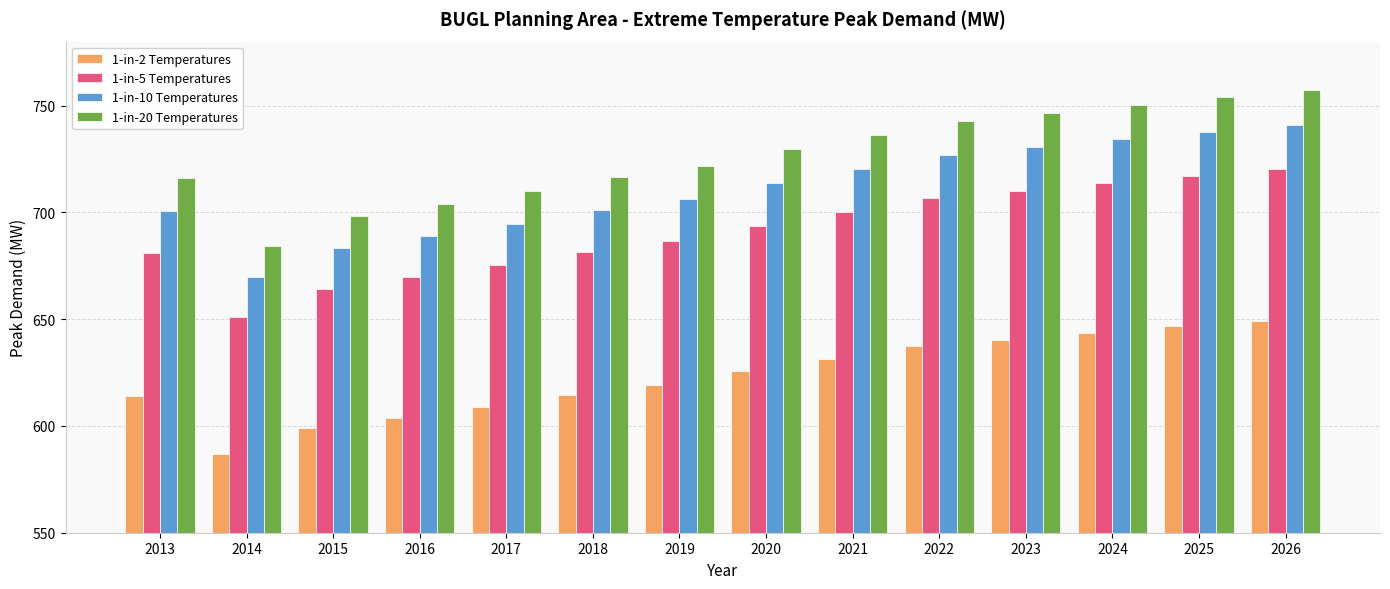

How many bars are there in total?

56